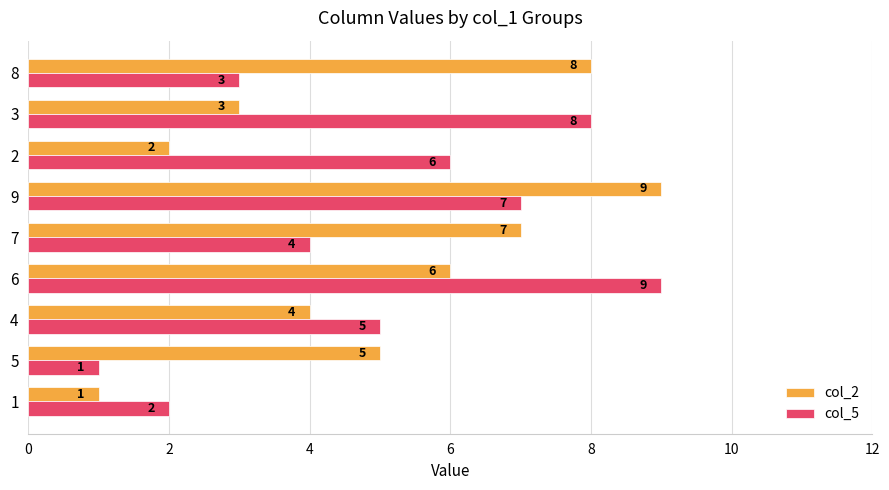

List the labels in order of col_2 value, largest first.

9, 8, 7, 6, 5, 4, 3, 2, 1